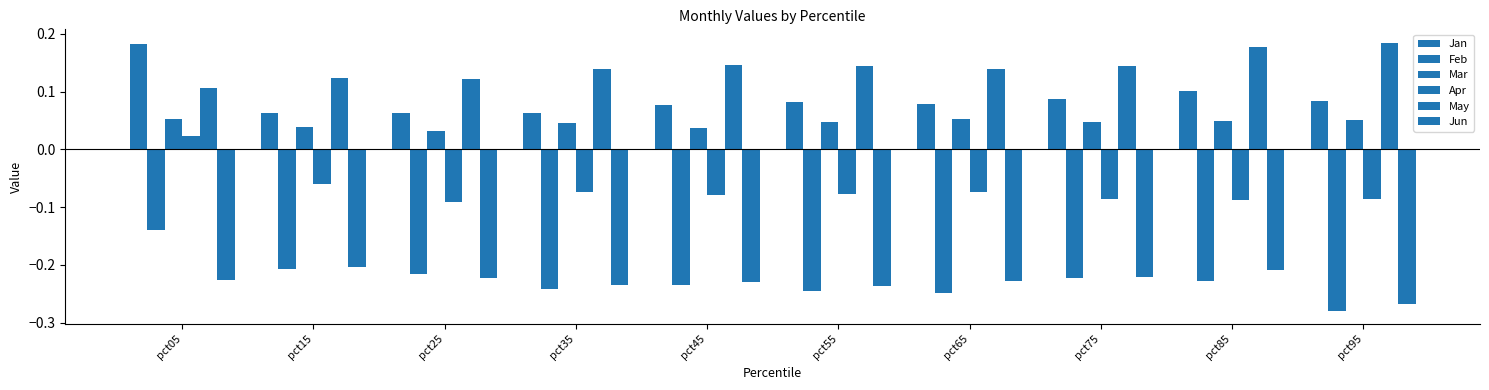

How many bars are there in each group?

6